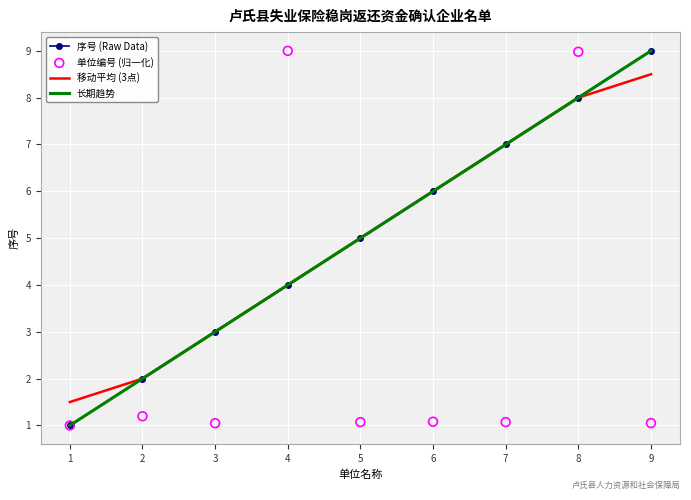

What are all the series names shown in the legend?

序号 (Raw Data), 移动平均 (3点), 长期趋势, 单位编号 (归一化)